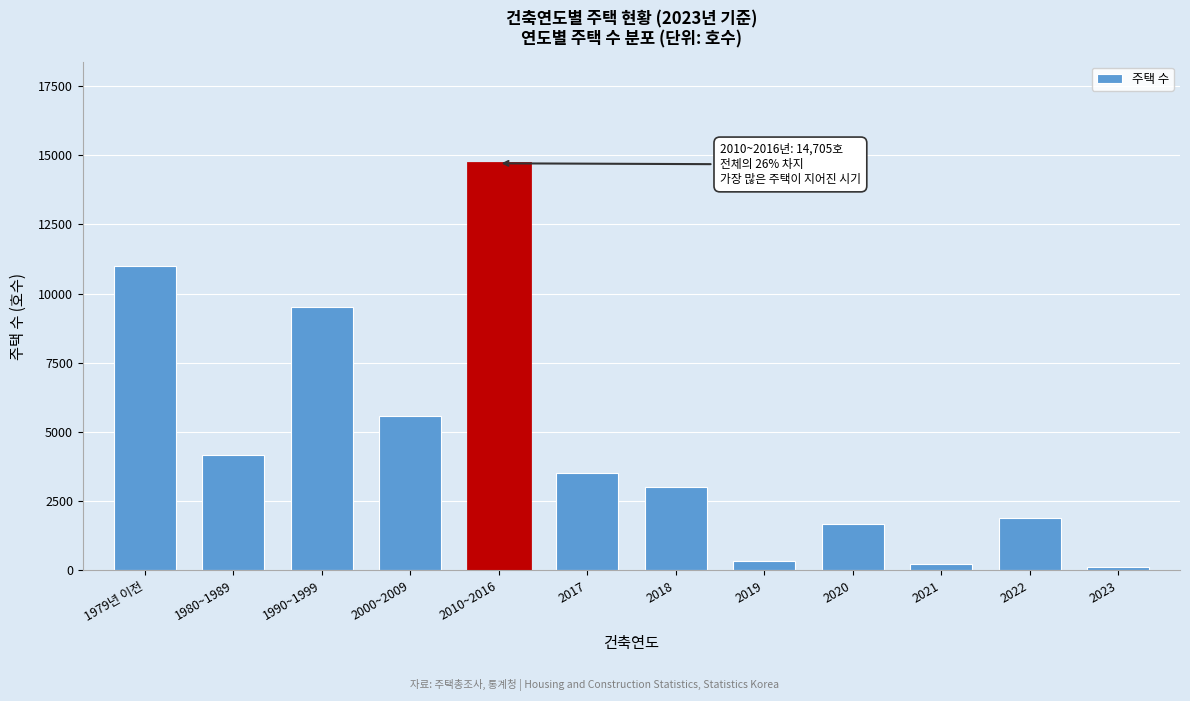

Reading right to left, extract all data points from this chart.

135	1889	232	1676	344	3022	3534	14705	5576	9522	4157	10979